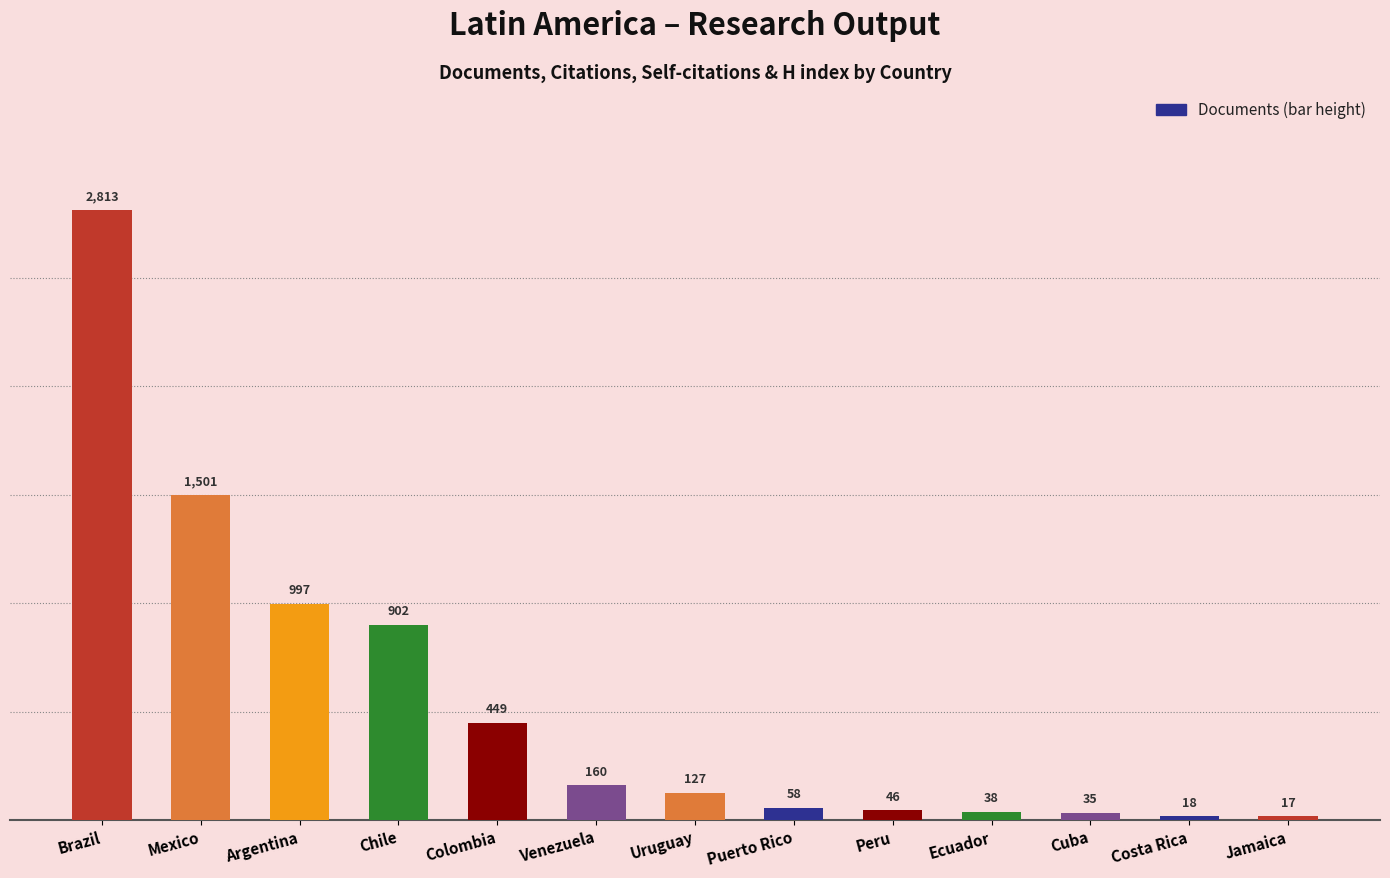

What is the smallest value displayed?

17